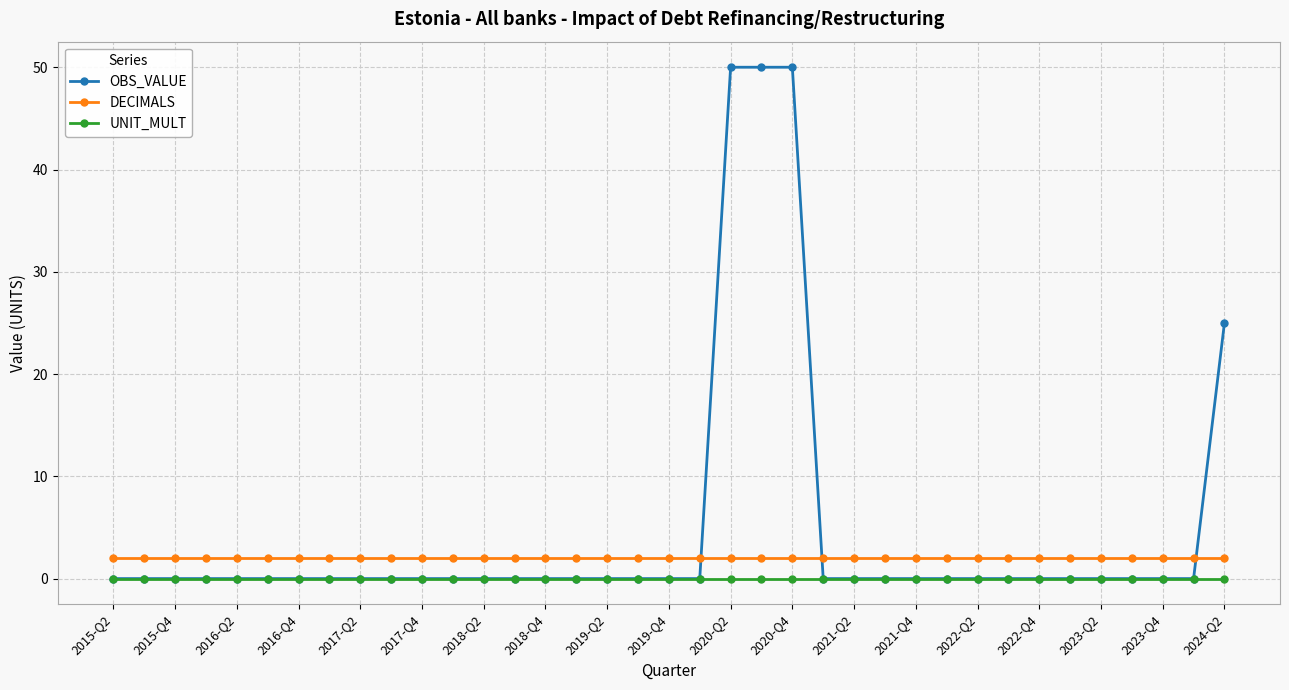

Does the chart display data point markers on the line(s)?

Yes